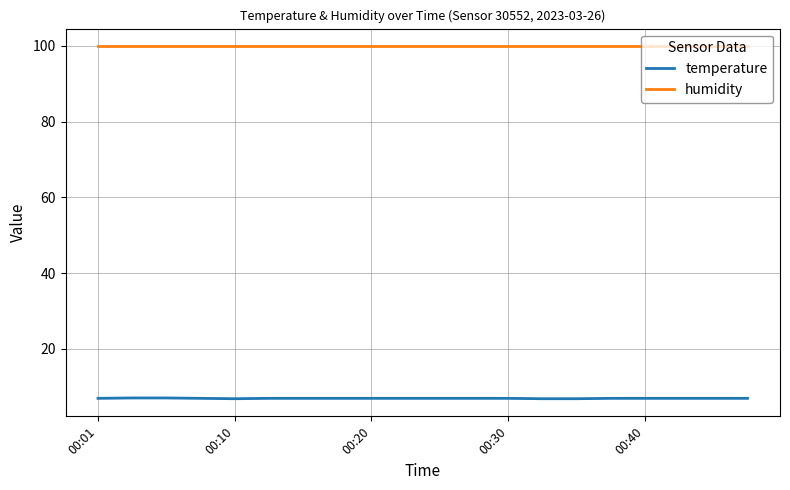

What is the sum of all temperature values?

137.9